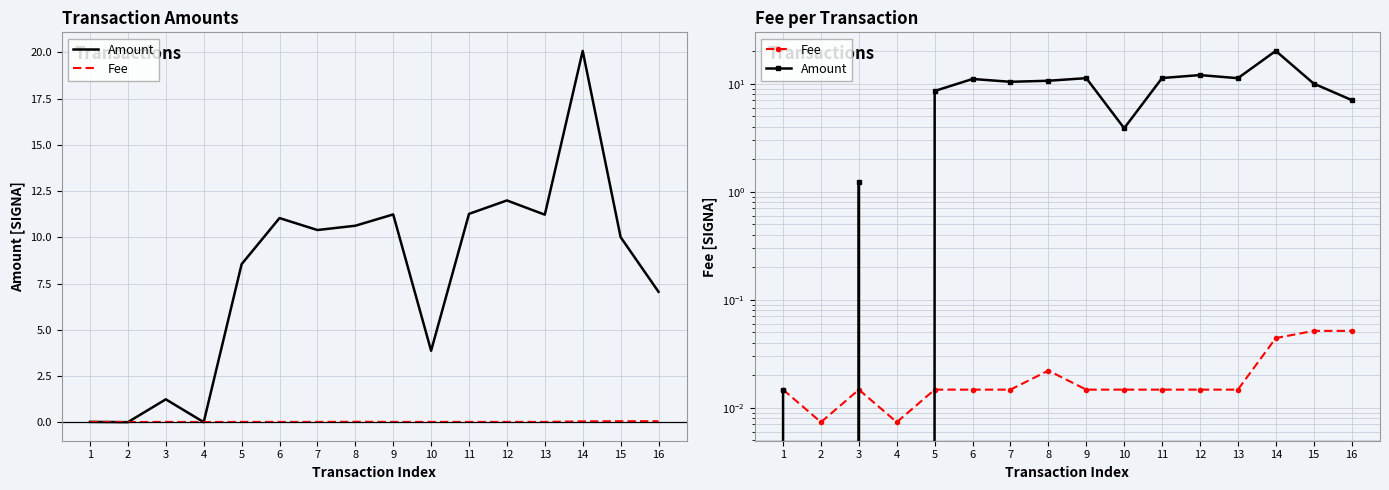

Where do Fee and Amount first cross each other?

2 and 3